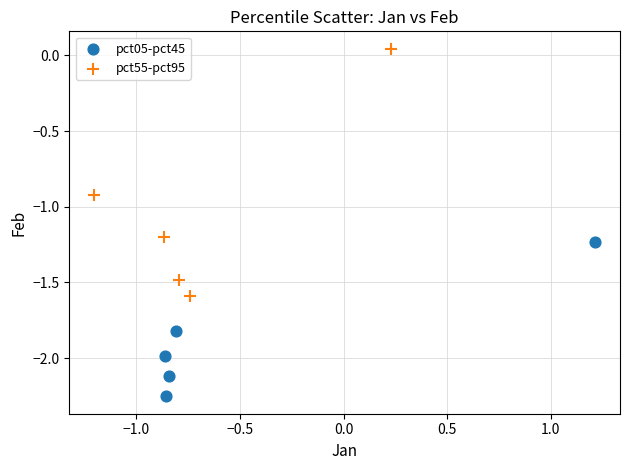

What are all the series names shown in the legend?

pct05-pct45, pct55-pct95